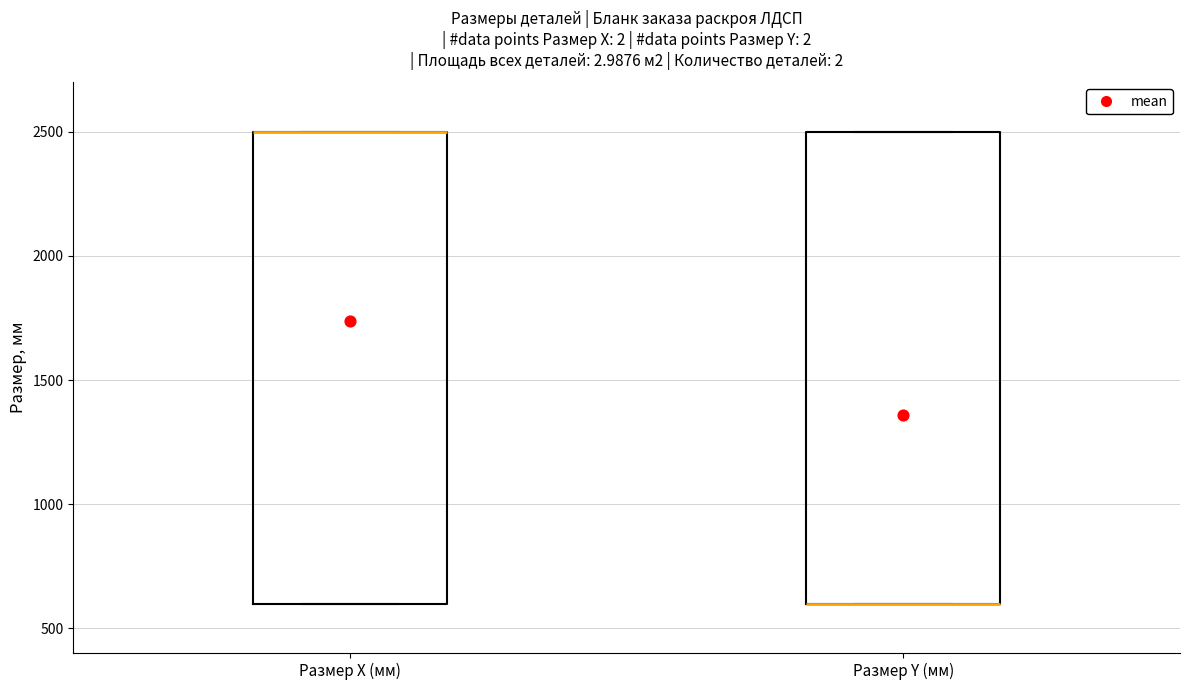

Reading left to right, read every box against the y-axis: the position of its median line, the range the box covers, and the ends of its whiskers. The values are not printed on the chart, so give them approximately, as read against the axis.

Размер X (мм): median 2500 (drawn on the box's upper edge), box 600 to 2500, whiskers 600 to 2500
Размер Y (мм): median 600 (drawn on the box's lower edge), box 600 to 2500, whiskers 600 to 2500